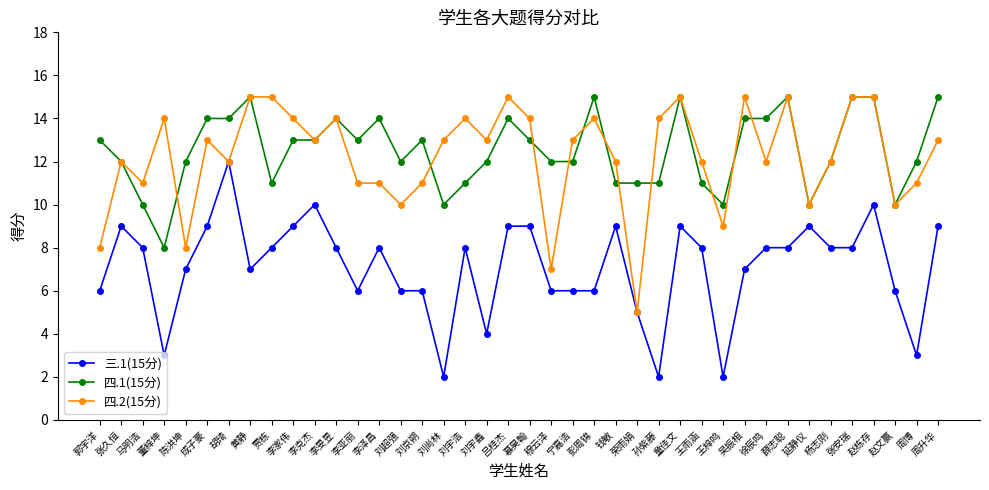

At which category does 四.2(15分) reach its first local peak?

张久恒